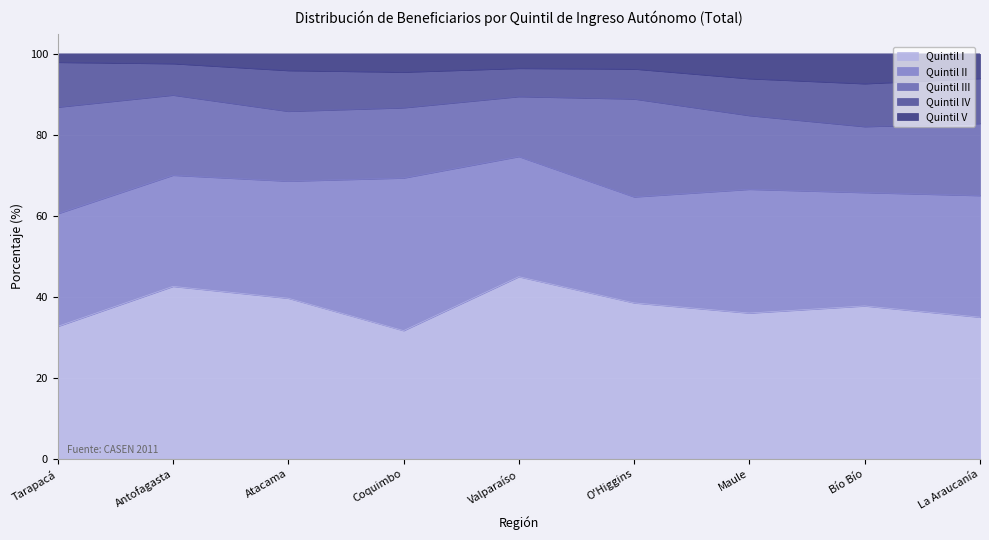

How many distinct data groups are displayed?

5